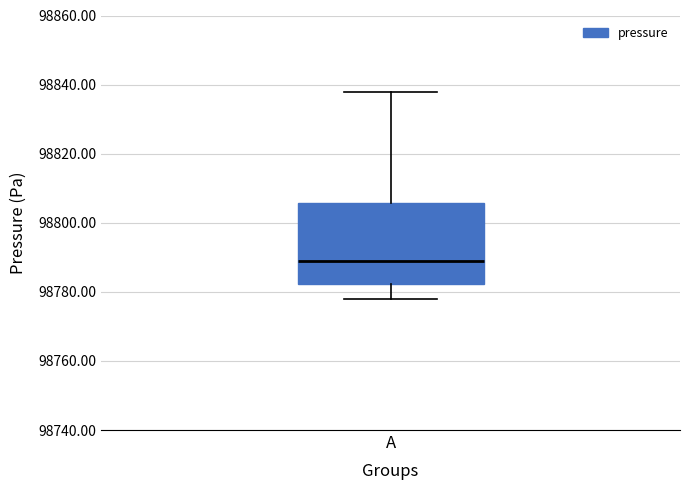

Where is the lower edge of the box for A on the y-axis? The values are not printed on the chart, so give them approximately, as read against the axis.

98782